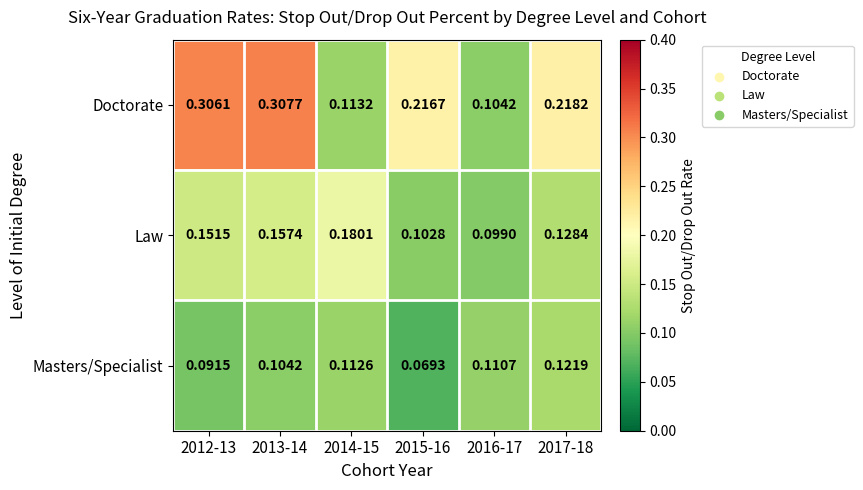

Which series has the widest spread of values?

Doctorate